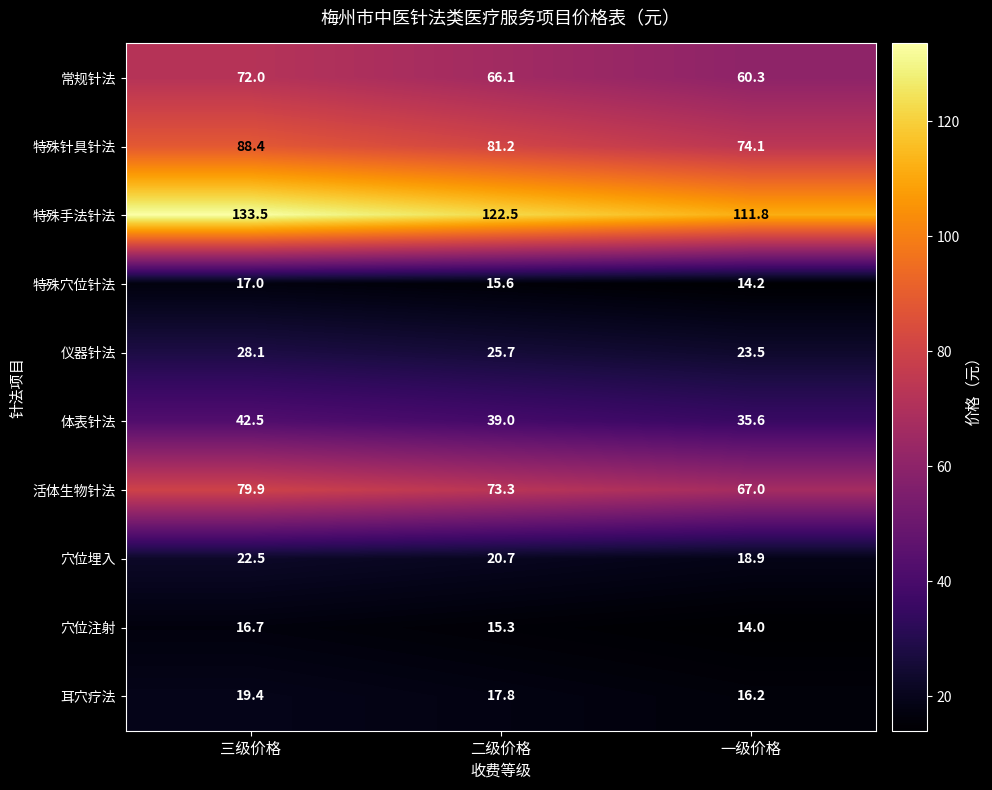

What is the difference between the maximum and minimum values in the 耳穴疗法 series?

3.2